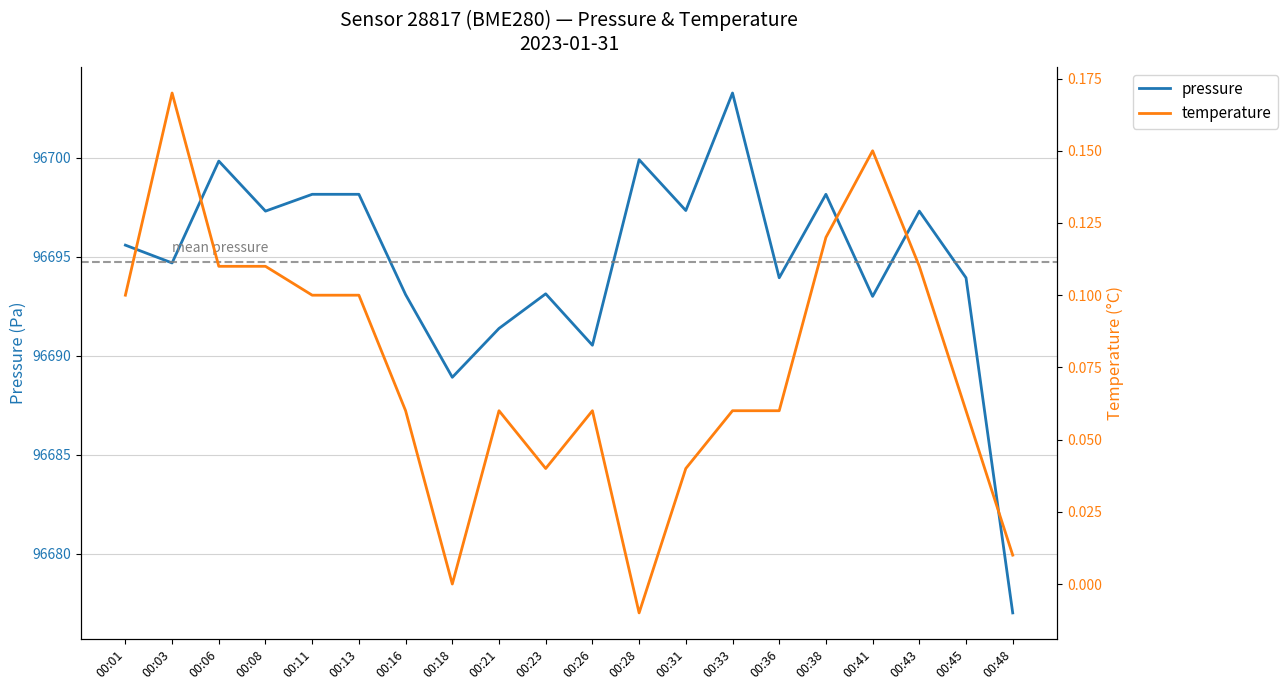

In temperature, how many points are higher than both neighbors (excluding endpoints)?

4